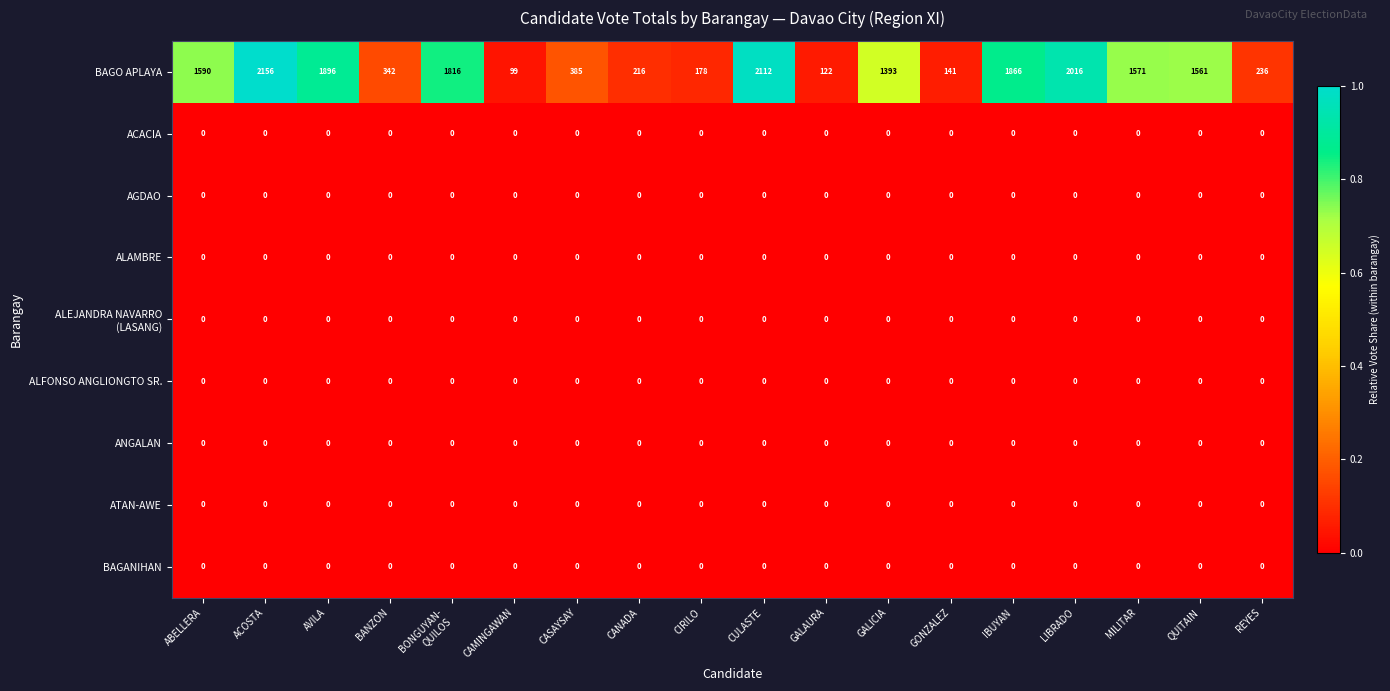

What is the greatest value displayed?

2156